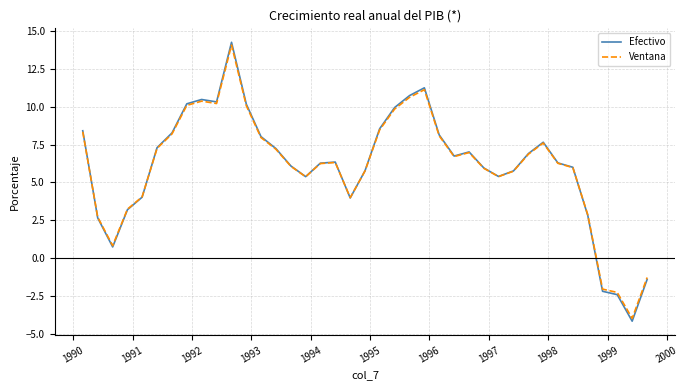

Which series has the widest spread of values?

Efectivo